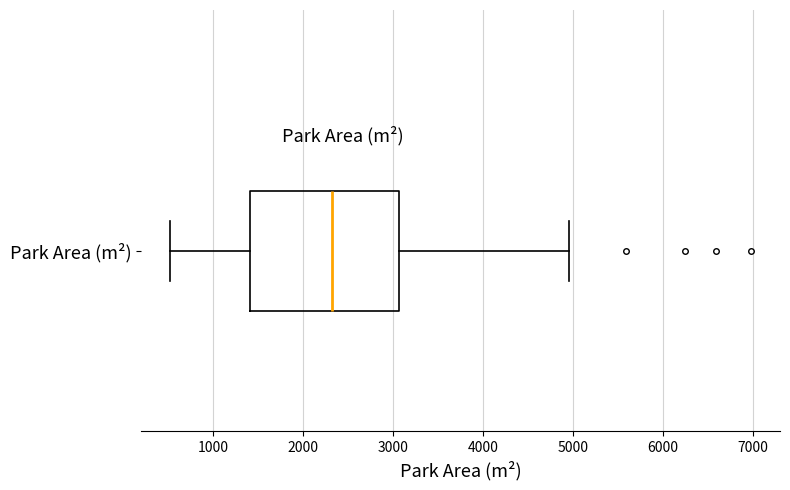

Where does the left whisker of the box for Park Area (m²) end on the x-axis? The values are not printed on the chart, so give them approximately, as read against the axis.

500